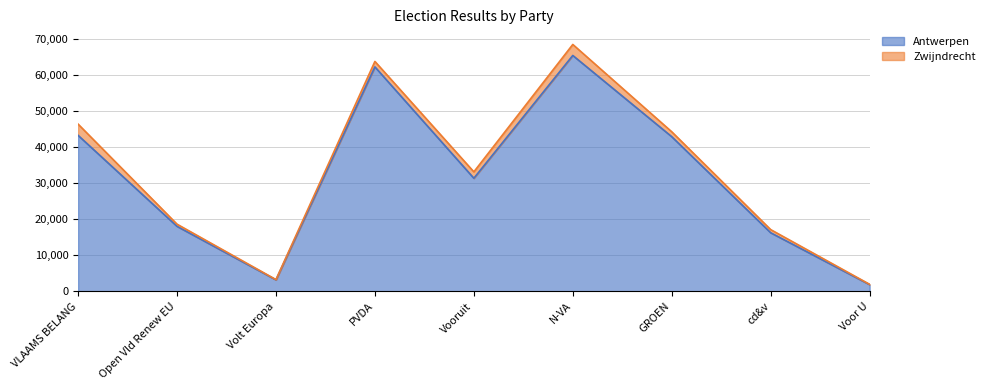

Is it true that the value at VLAAMS BELANG is 43326?

True